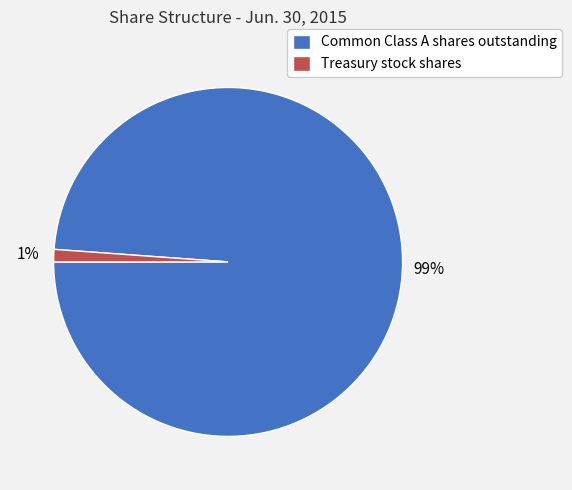

Which slice is the smallest?

Treasury stock shares